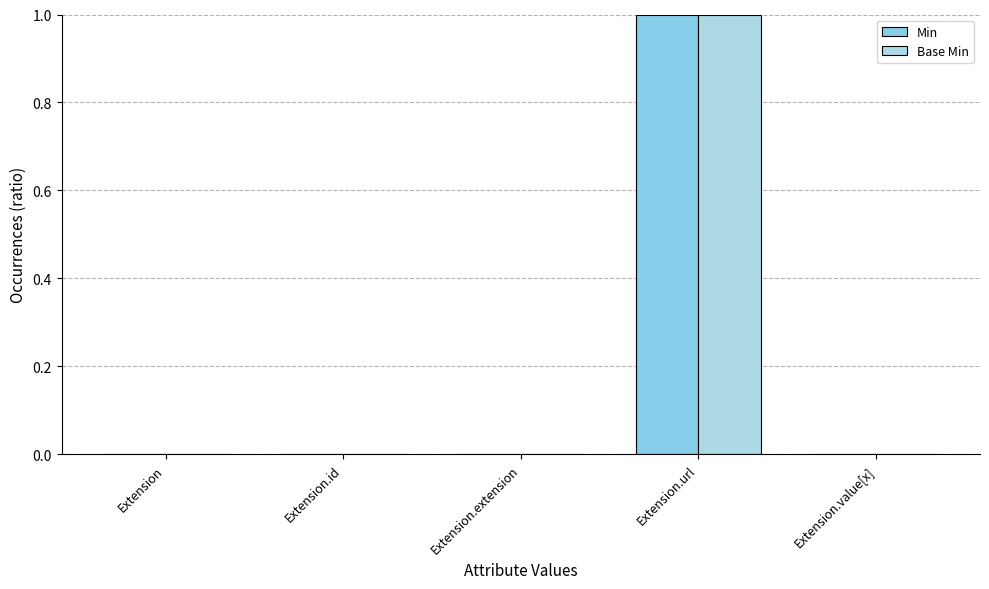

Count the Base Min values in the range 0 to 1.

5